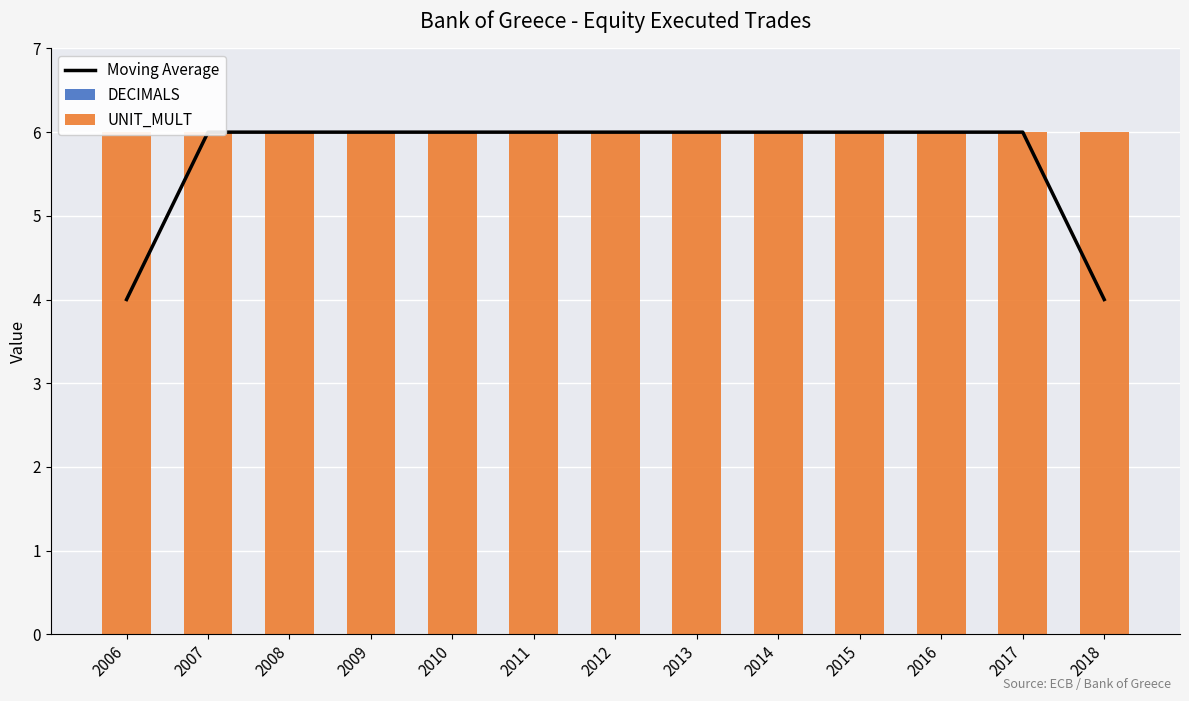

Reading right to left, what are all the values shown in this chart?

Moving Average: 2018=4	2017=6	2016=6	2015=6	2014=6	2013=6	2012=6	2011=6	2010=6	2009=6	2008=6	2007=6	2006=4
DECIMALS: 2018=0	2017=0	2016=0	2015=0	2014=0	2013=0	2012=0	2011=0	2010=0	2009=0	2008=0	2007=0	2006=0
UNIT_MULT: 2018=6	2017=6	2016=6	2015=6	2014=6	2013=6	2012=6	2011=6	2010=6	2009=6	2008=6	2007=6	2006=6